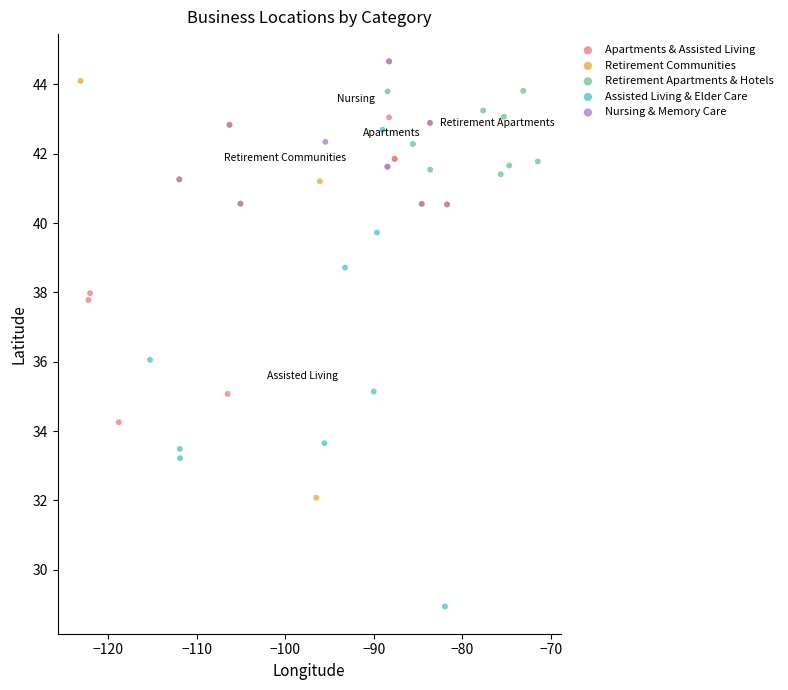

Which series reaches the minimum Y coordinate?

Assisted Living & Elder Care